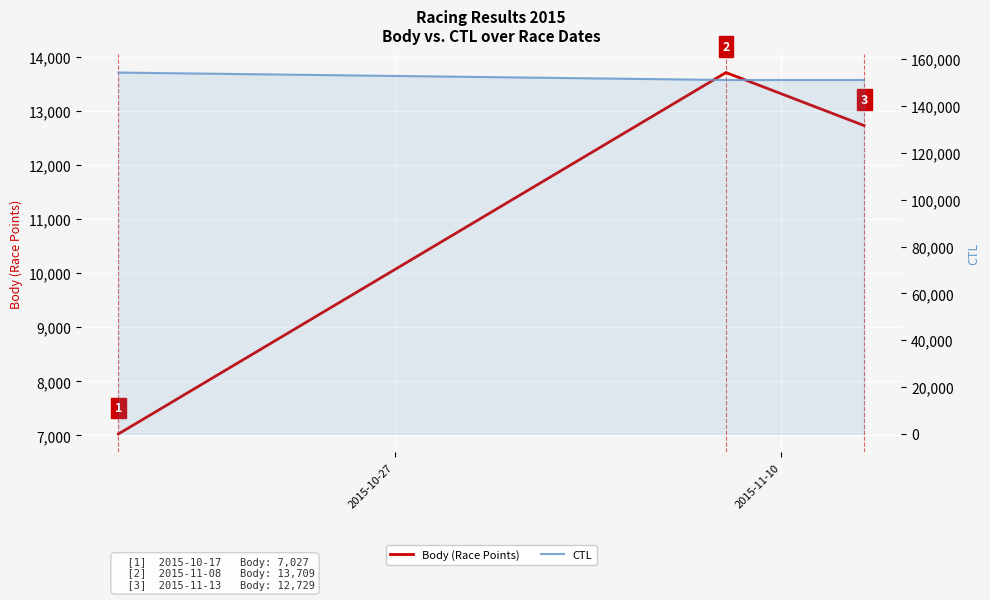

Is the value of Body (Race Points) at 2015-11-10 greater than the value of CTL at 2015-11-10?

No